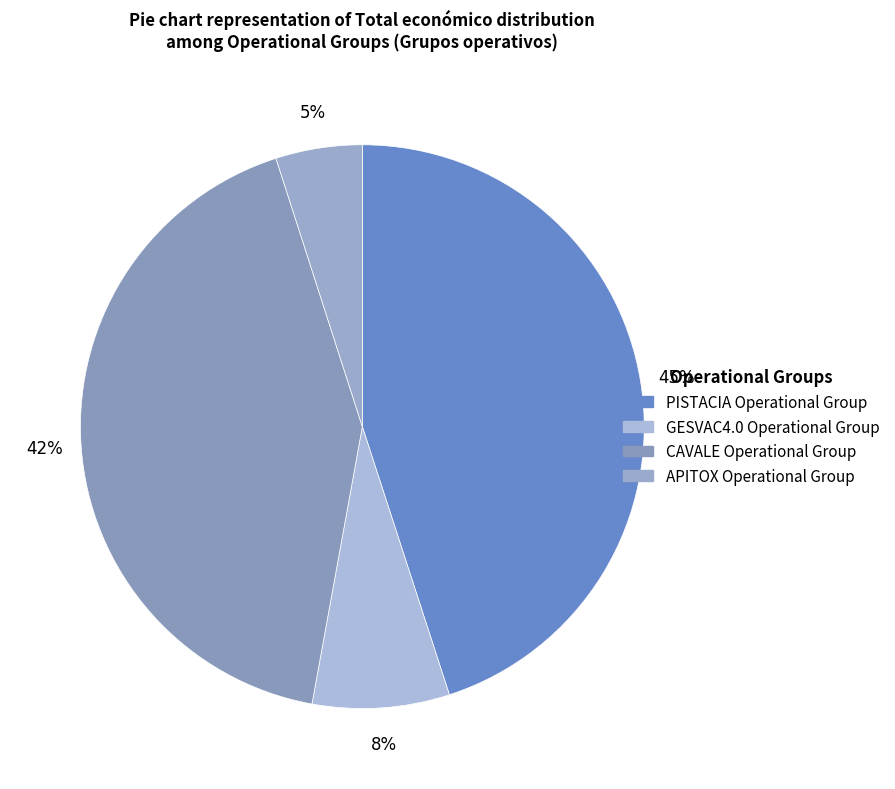

Is there any slice that represents more than half of the pie?

No